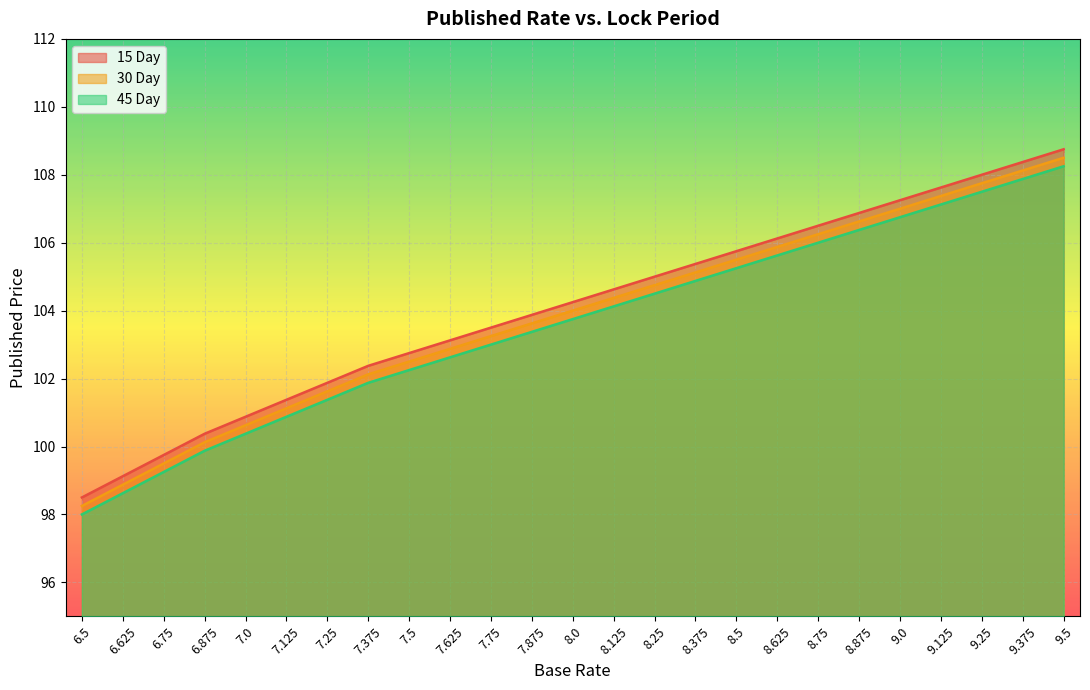

True or false: 15 Day has more than 2 points higher than both neighbors.

False